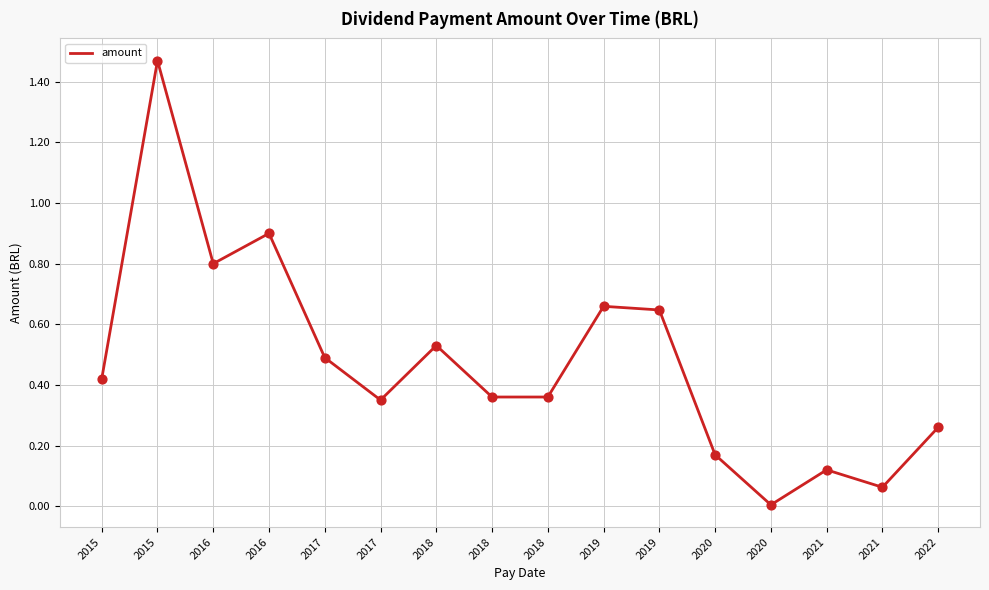

What is the change in value from 2016 to 2020?

-0.8